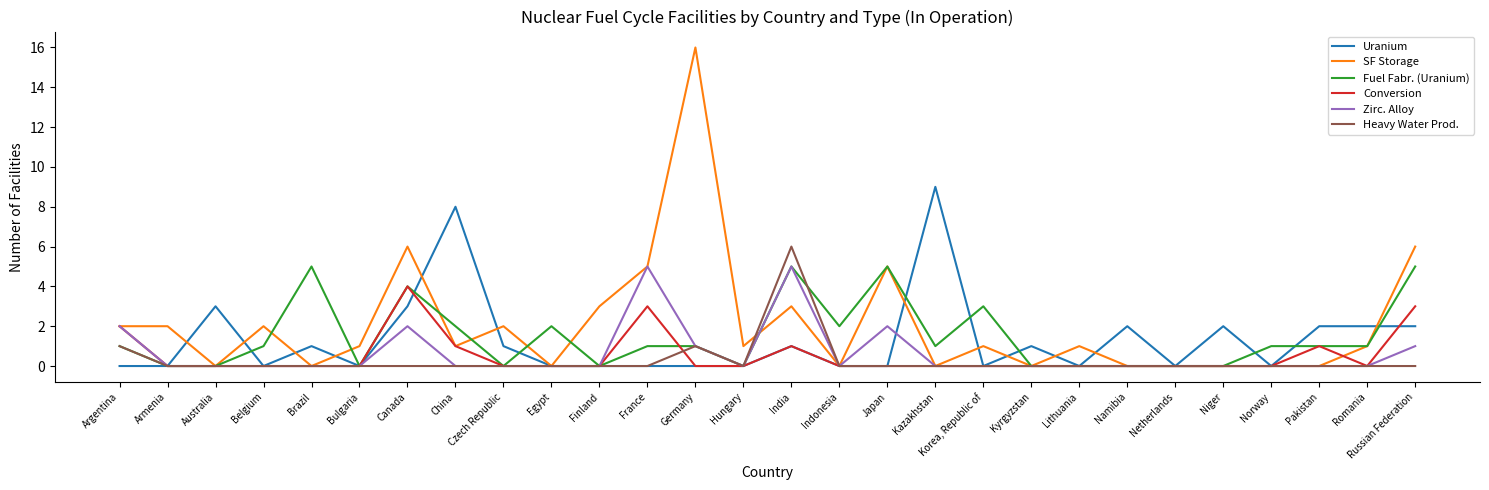

What position from the right is Lithuania?

8